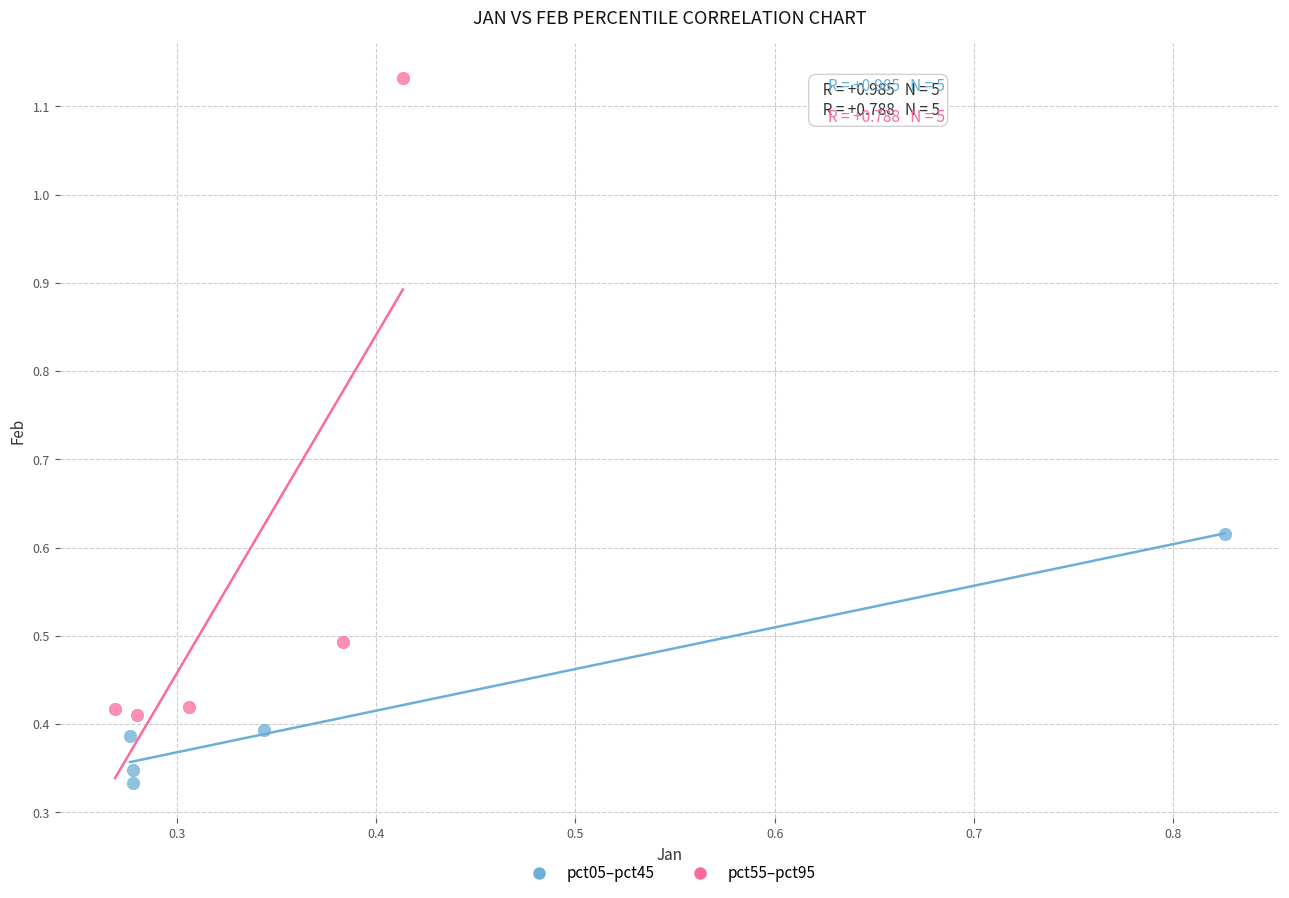

What are all the series names shown in the legend?

pct05–pct45, pct55–pct95